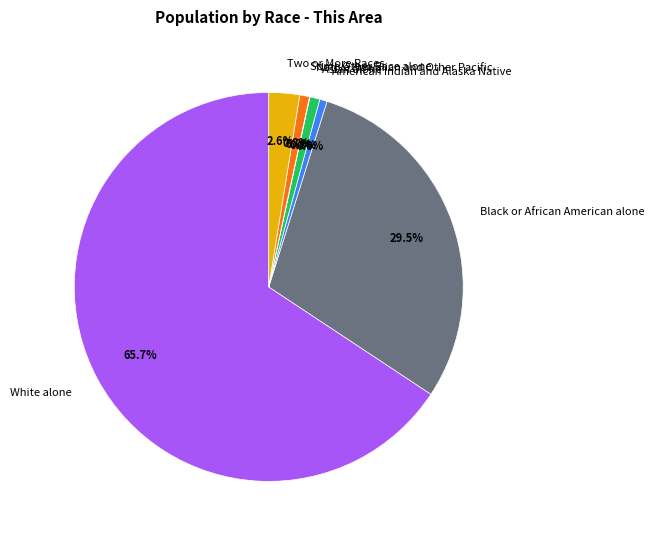

To the nearest percent, what is the difference between the largest and smallest slice percentages?

66%